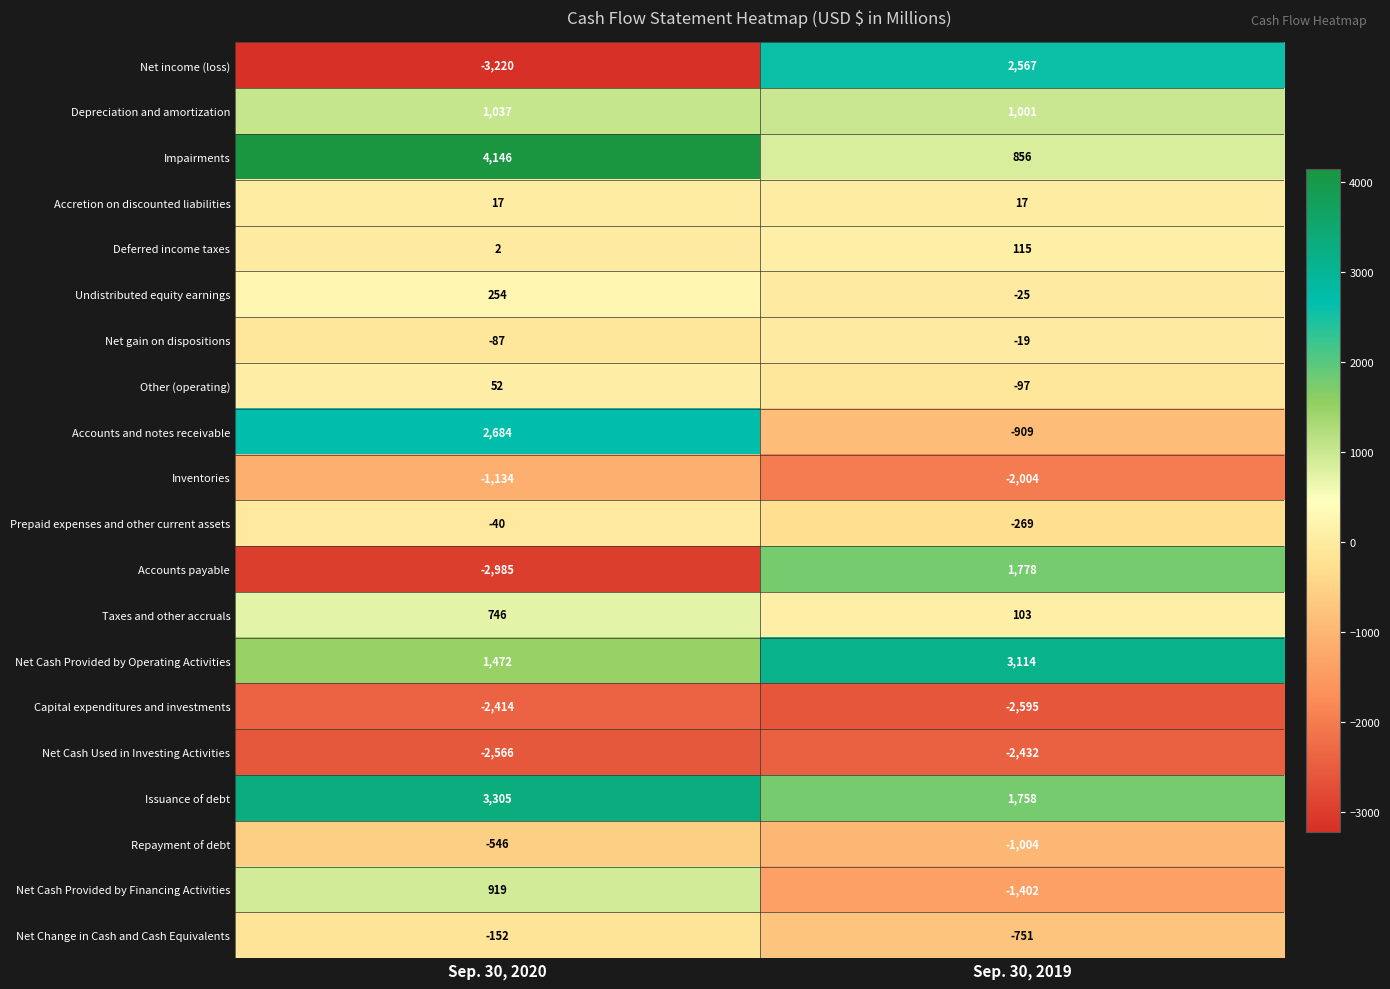

At which category is the sum across all series the highest?

Sep. 30, 2020